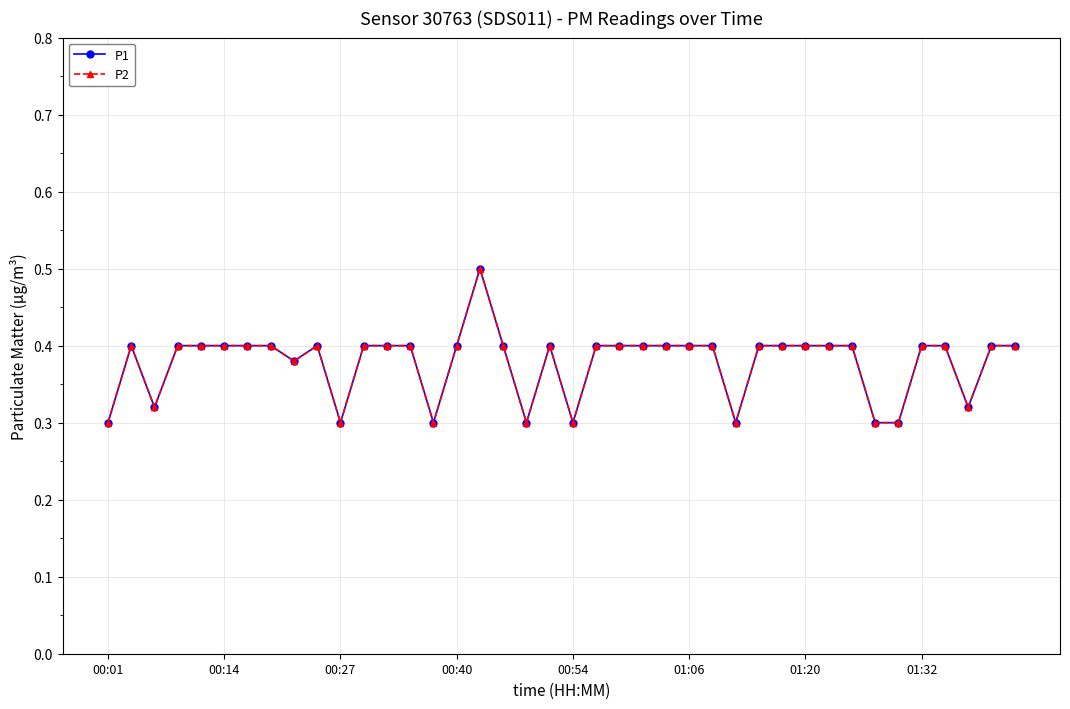

Does the chart have visible grid lines?

Yes